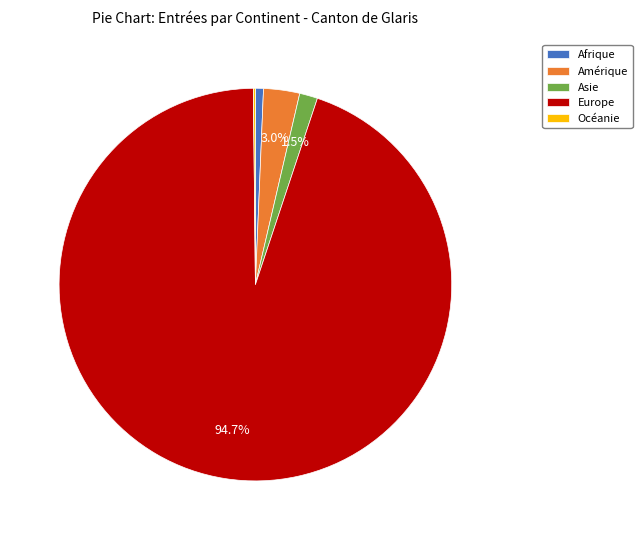

What is the largest slice in the pie chart?

Europe